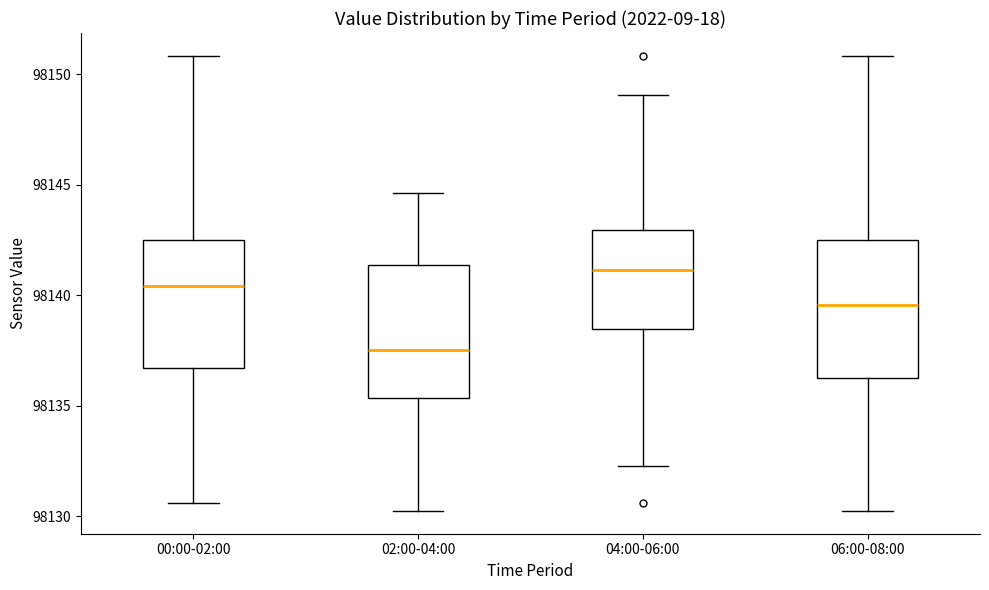

Reading left to right, transcribe this box plot: for each box, give where its median line is, the range the box spans, and where its two whiskers end, as read against the y-axis. The values are not printed on the chart, so give them approximately, as read against the axis.

00:00-02:00: median 98140.5, box 98136.5 to 98142.5, whiskers 98130.5 to 98151.0
02:00-04:00: median 98137.5, box 98135.5 to 98141.5, whiskers 98130.5 to 98144.5
04:00-06:00: median 98141.0, box 98138.5 to 98143.0, whiskers 98132.5 to 98149.0
06:00-08:00: median 98139.5, box 98136.5 to 98142.5, whiskers 98130.5 to 98151.0